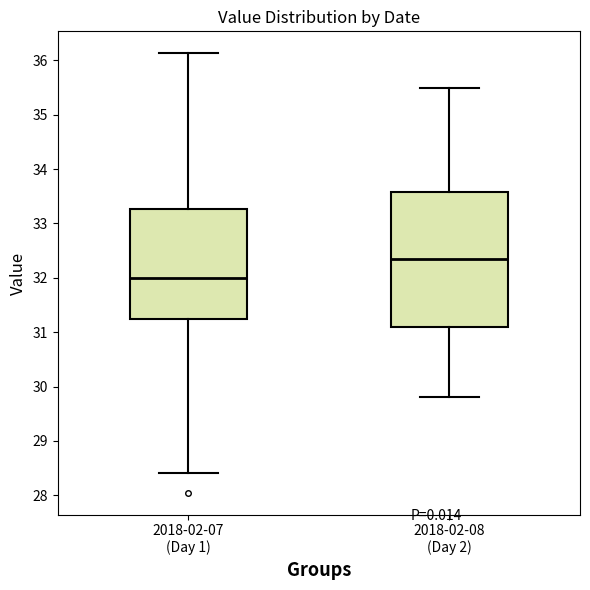

Reading left to right, read every box against the y-axis: the position of its median line, the range the box covers, and the ends of its whiskers. The values are not printed on the chart, so give them approximately, as read against the axis.

2018-02-07 (Day 1): median 32.0, box 31.3 to 33.3, whiskers 28.4 to 36.1
2018-02-08 (Day 2): median 32.4, box 31.1 to 33.6, whiskers 29.8 to 35.5